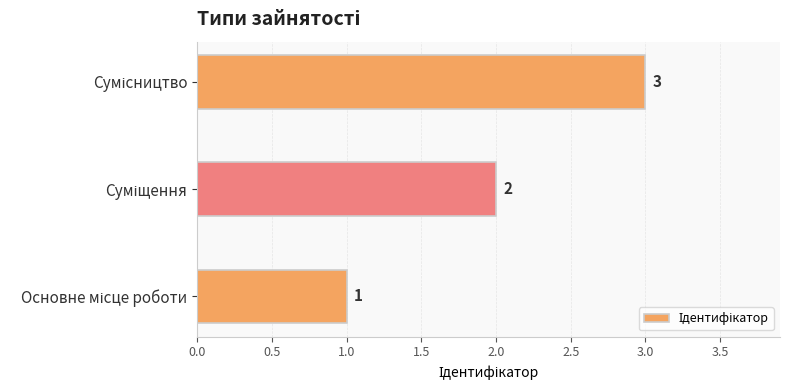

Count the values in the range 1 to 3.

3